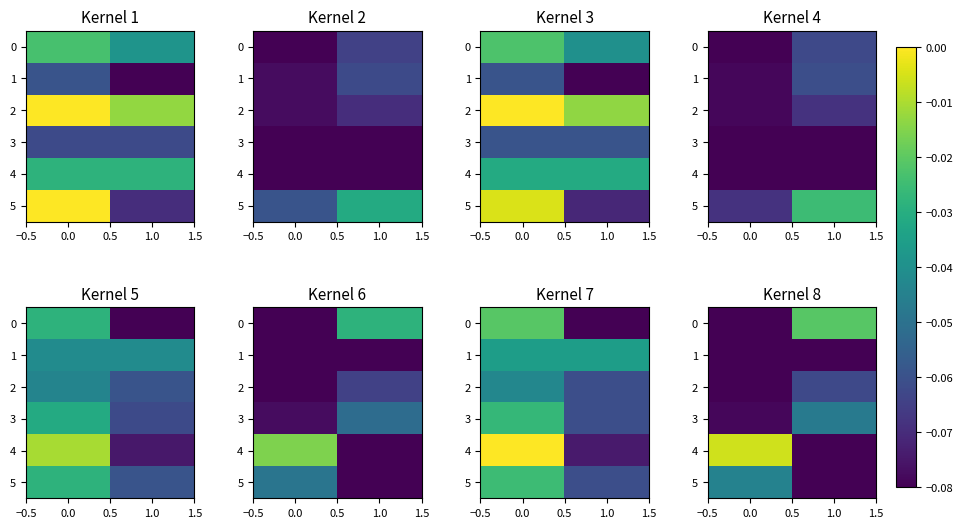

What is the sum of all 4 values?

-0.1